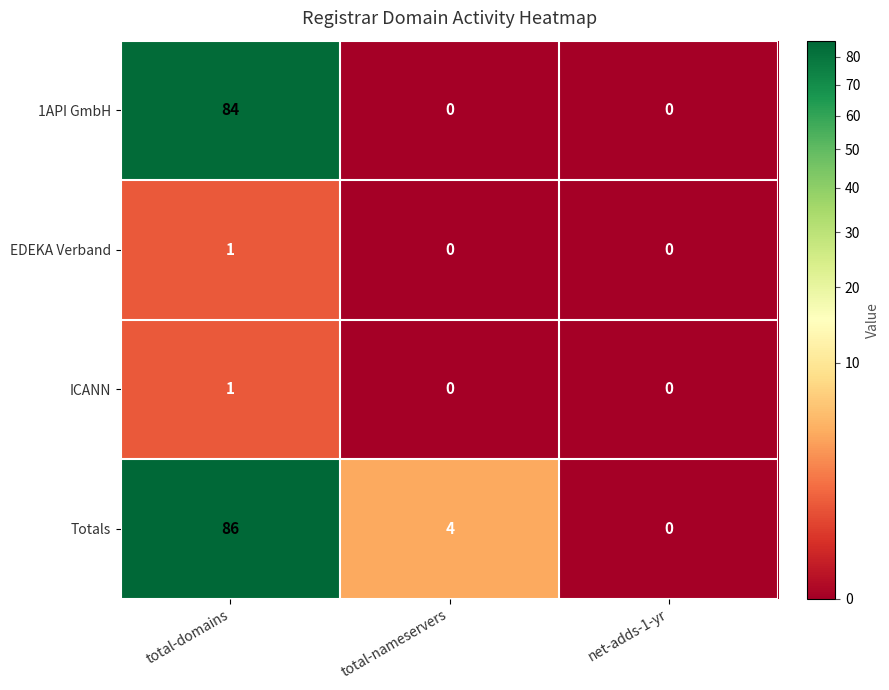

What is the difference between the highest and lowest values at total-domains?

85